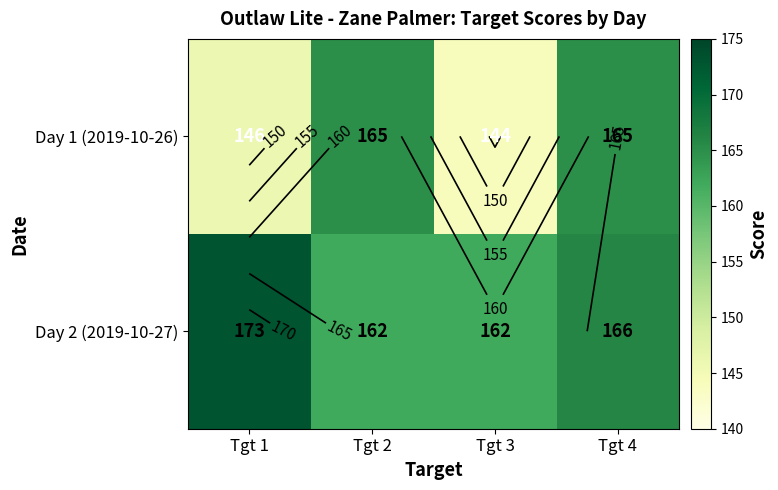

How many series are shown in this chart?

2